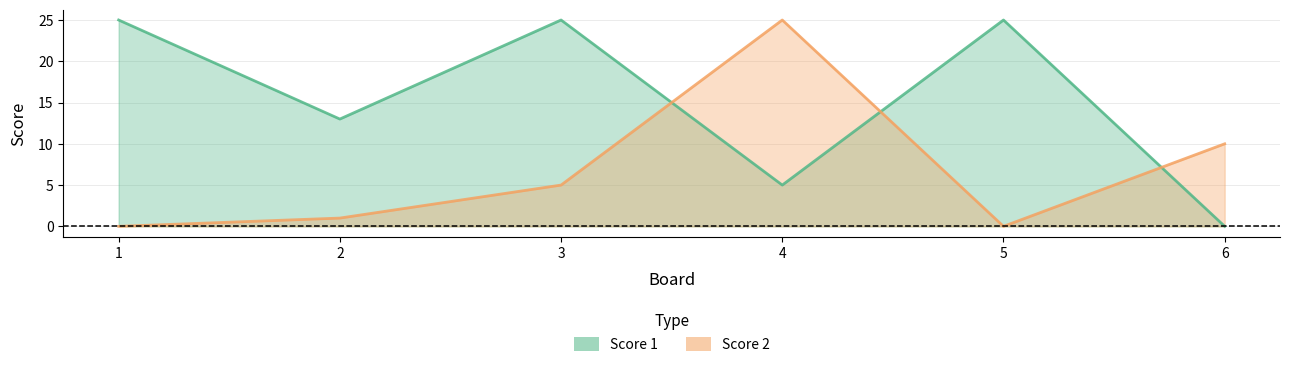

What is the difference between the maximum and minimum values in the Score 2 series?

25